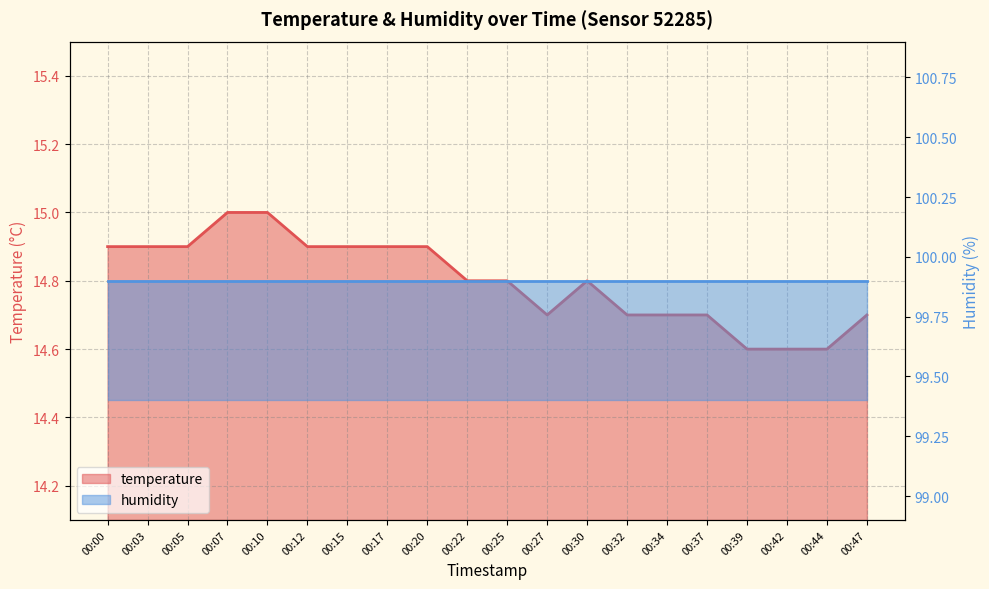

What is the value of the 2nd point from the left?

14.9